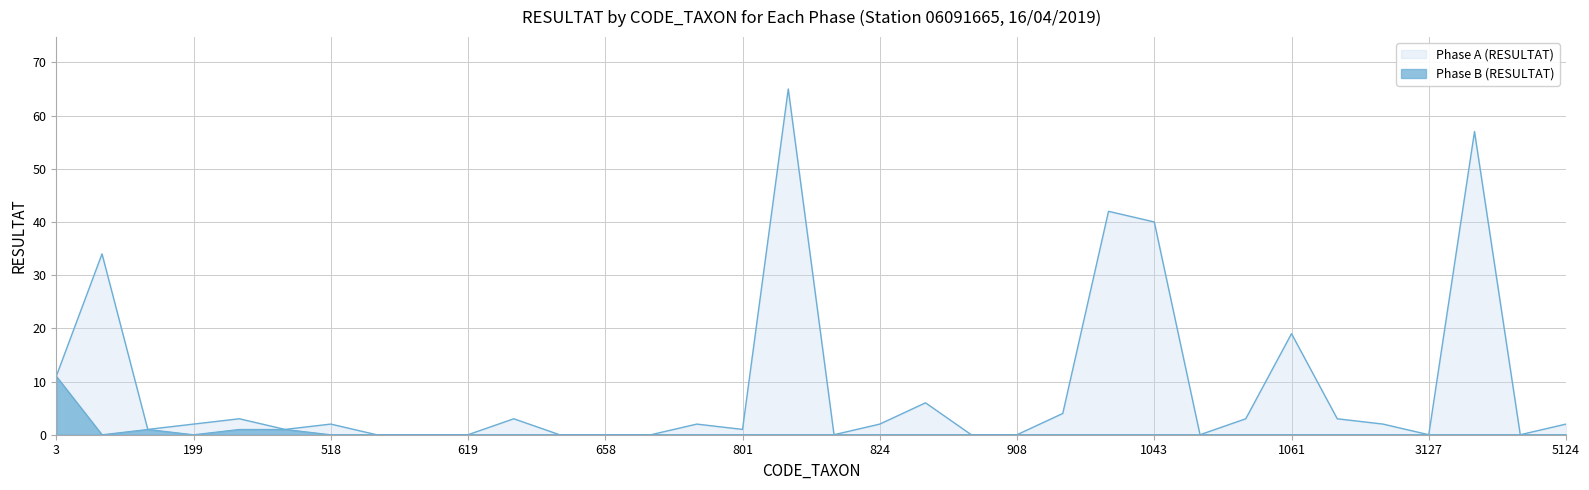

The value of Phase A (RESULTAT) at 26 is 61. True or false?

False